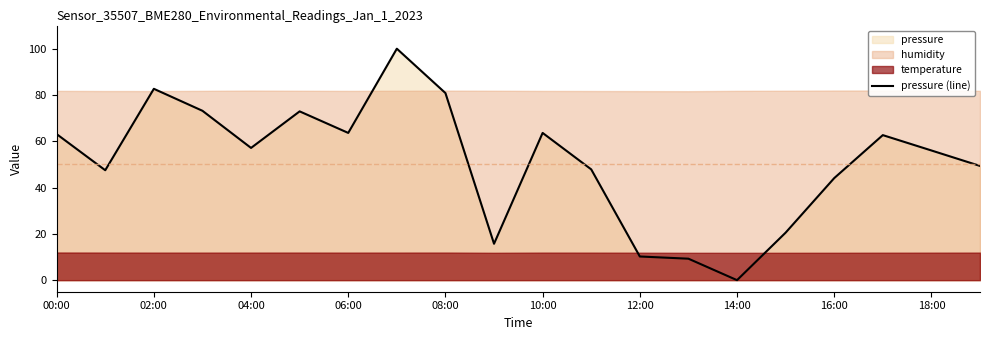

Is it true that pressure (line) equals 0.0 at 14:00?

True